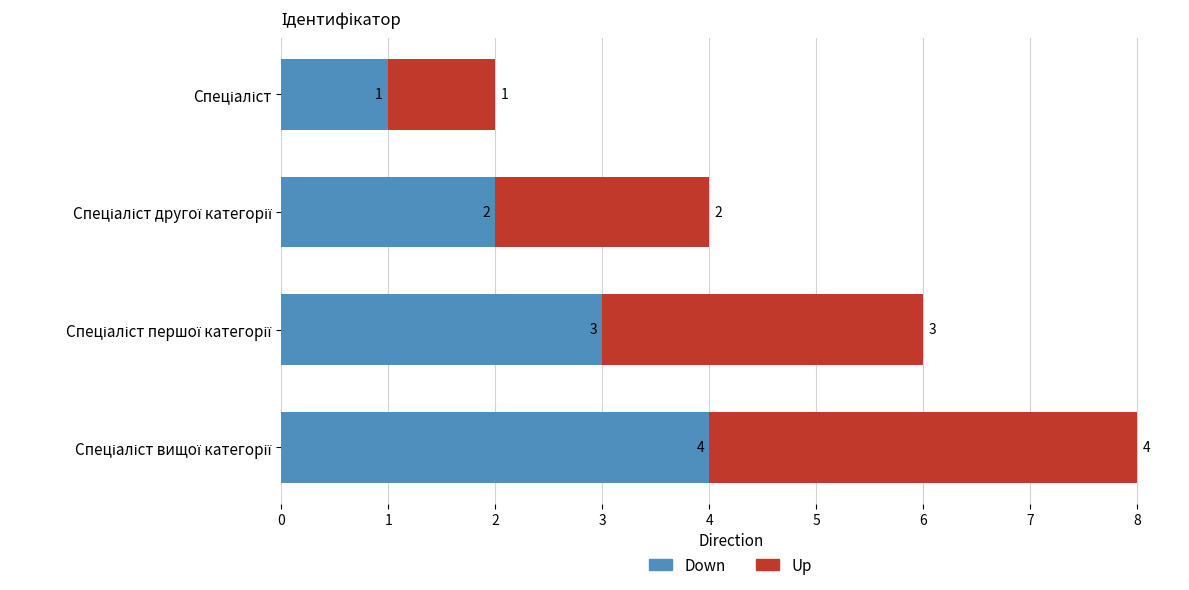

How many distinct data groups are displayed?

2